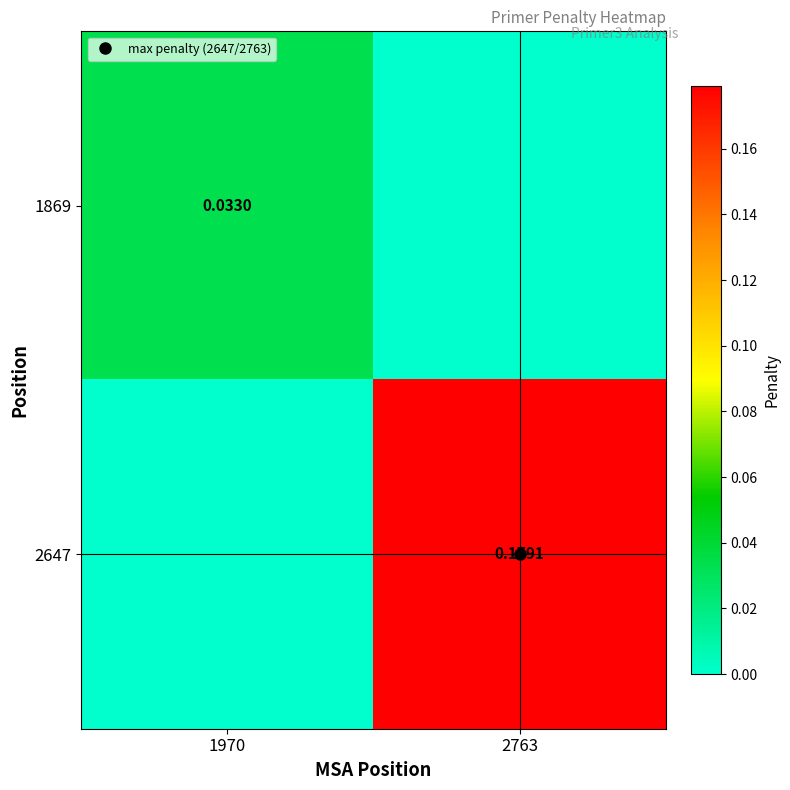

Rank the series by their average value, from lowest to highest.

1869, 2647